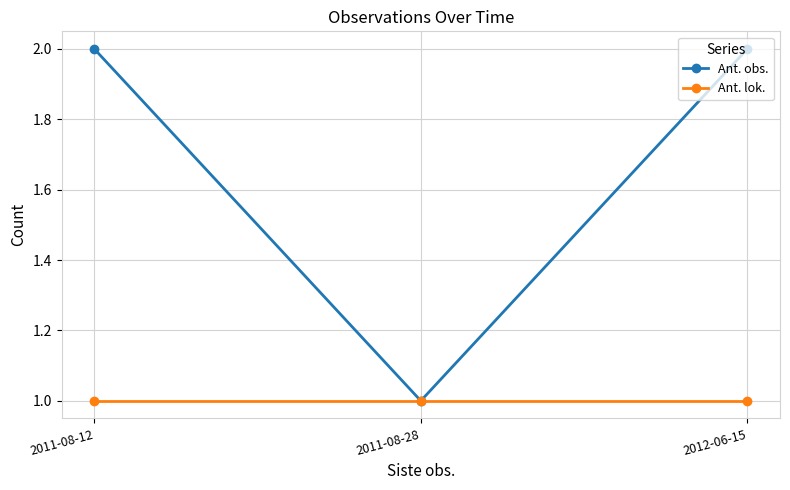

What is the sum of the Ant. obs. values at 2012-06-15 and 2011-08-28?

3